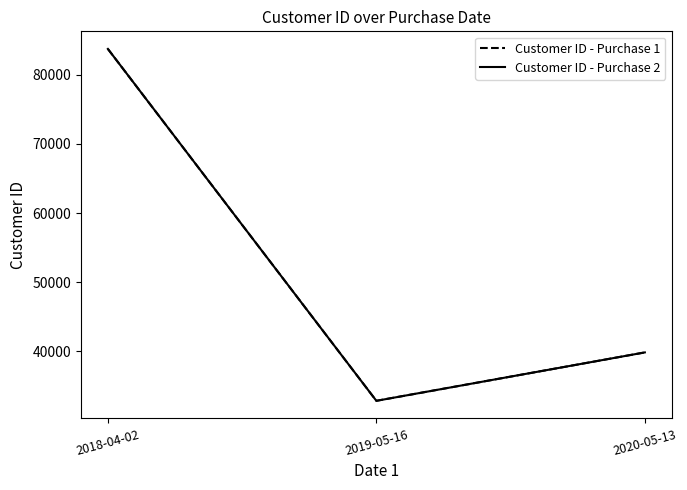

What is the difference between the Customer ID - Purchase 1 values at 2019-05-16 and 2020-05-13?

7001